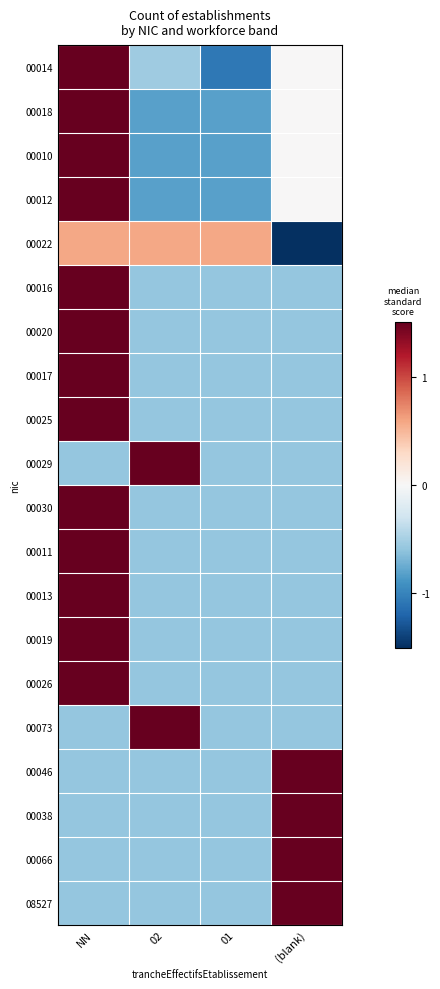

How many series are shown in this chart?

20